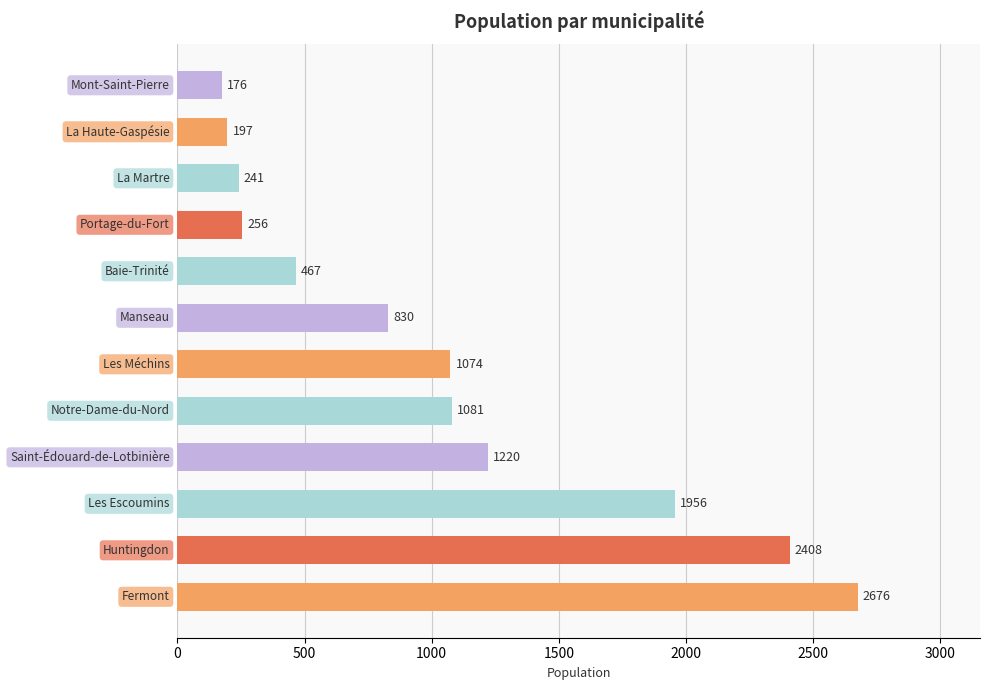

What is the difference between the second highest and minimum values?

2232